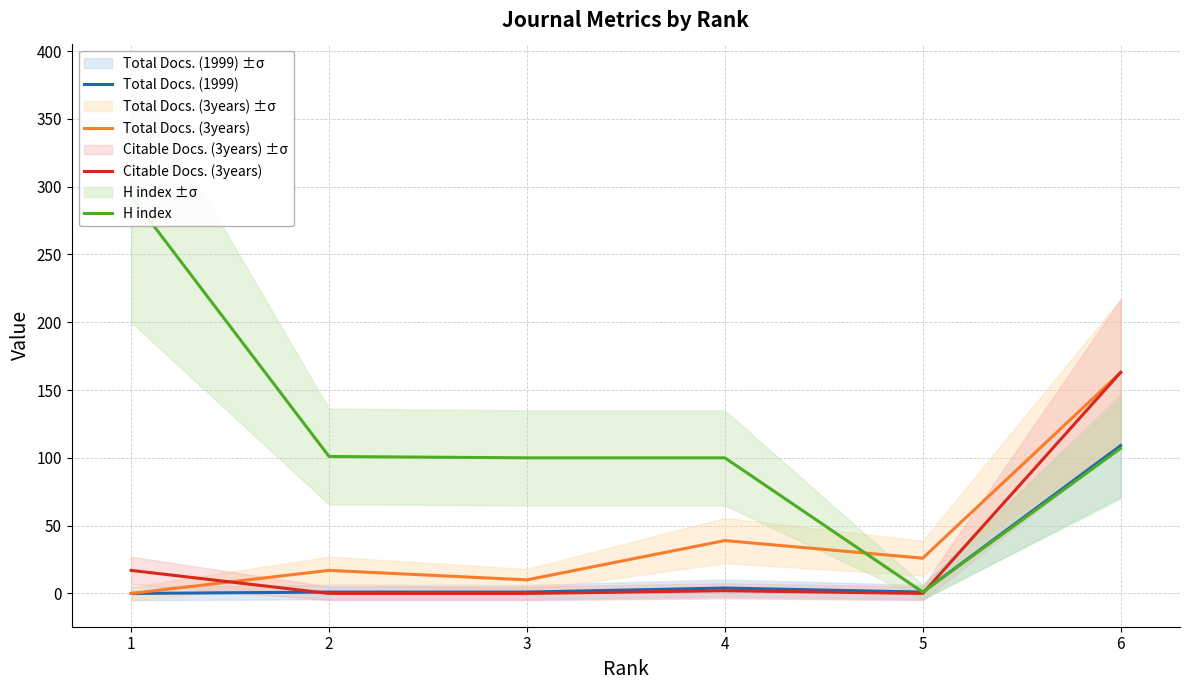

Reading left to right, list all the values displayed in this chart.

Total Docs. (1999): 0	1	1	4	1	109
Total Docs. (3years): 0	17	10	39	26	163
Citable Docs. (3years): 17	0	0	2	0	163
H index: 293	101	100	100	1	107